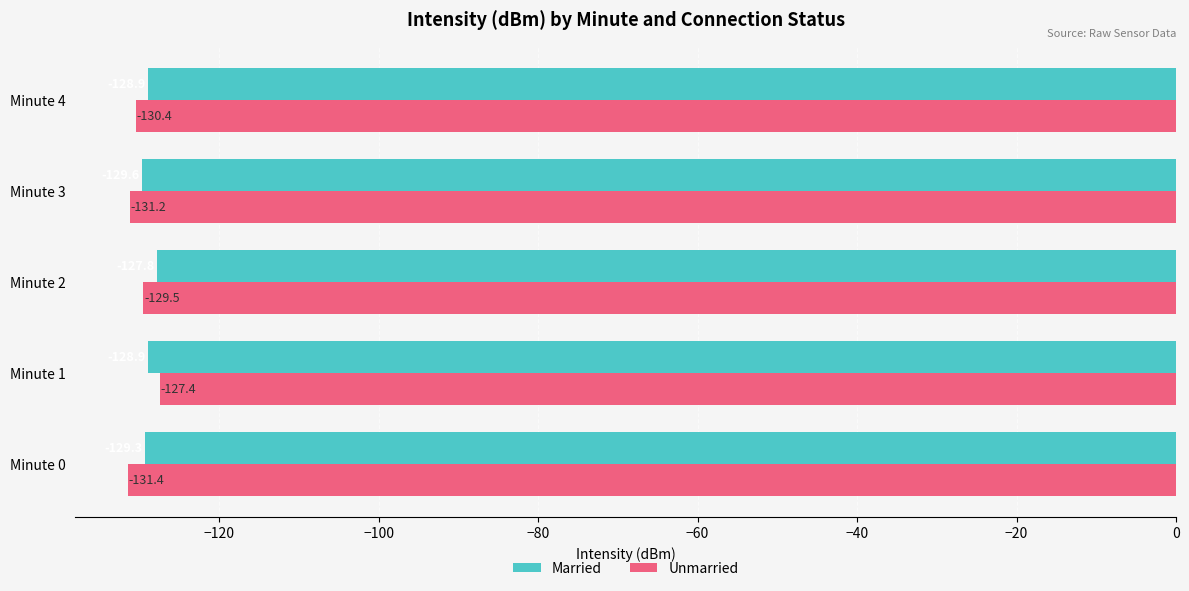

Which series has the widest spread of values?

Unmarried